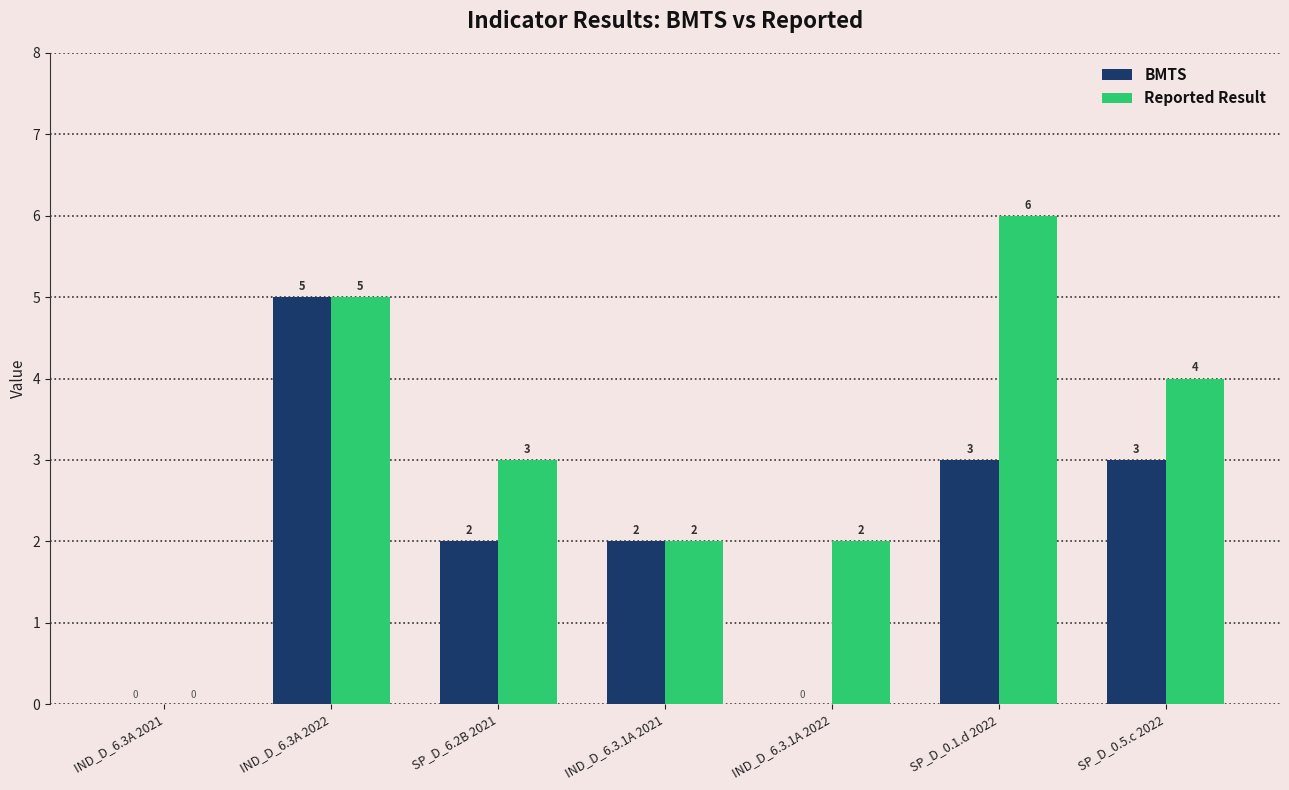

Reading left to right, transcribe all the data shown in this chart.

BMTS: 0	5	2	2	0	3	3
Reported Result: 0	5	3	2	2	6	4